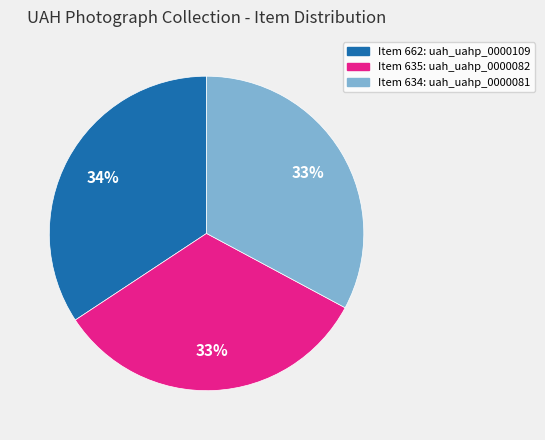

To the nearest percent, what is the average slice percentage?

33%